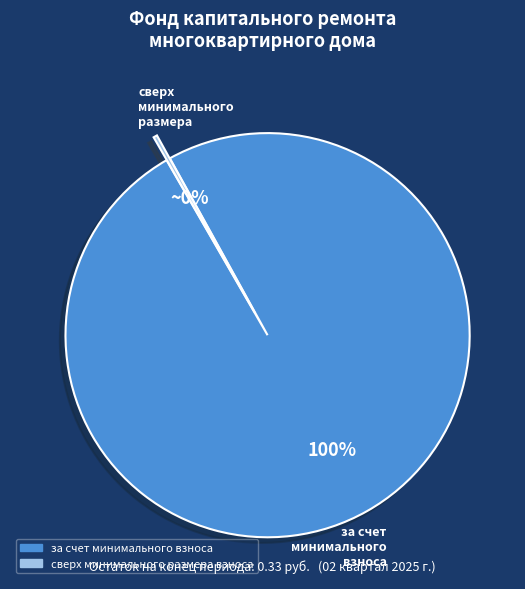

Is there a majority slice in this chart?

Yes